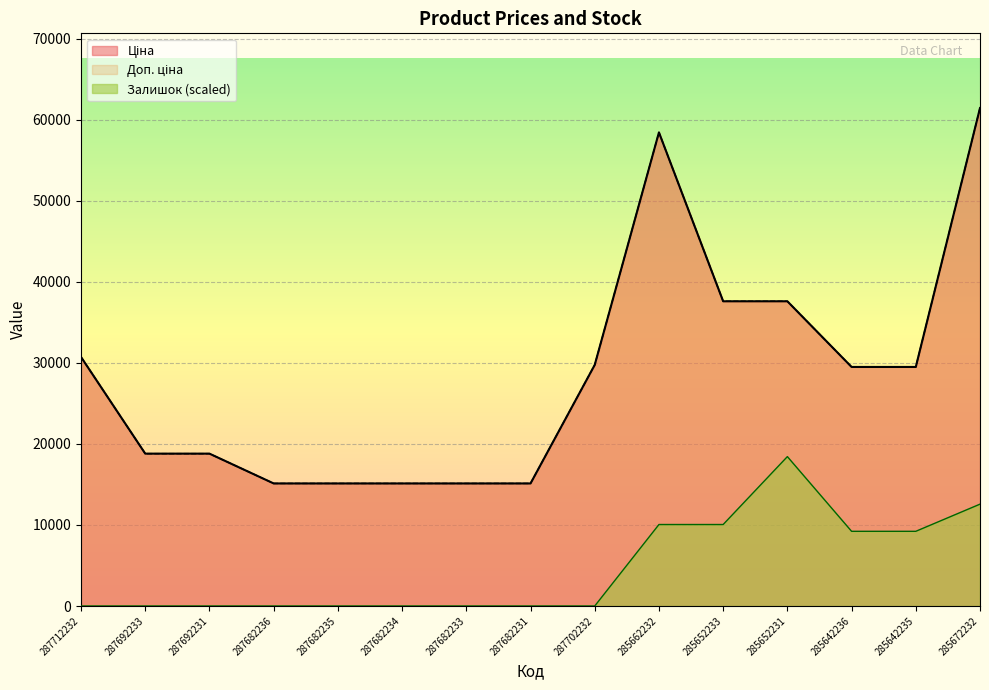

What are all the series names shown in the legend?

Ціна, Доп. ціна, Залишок